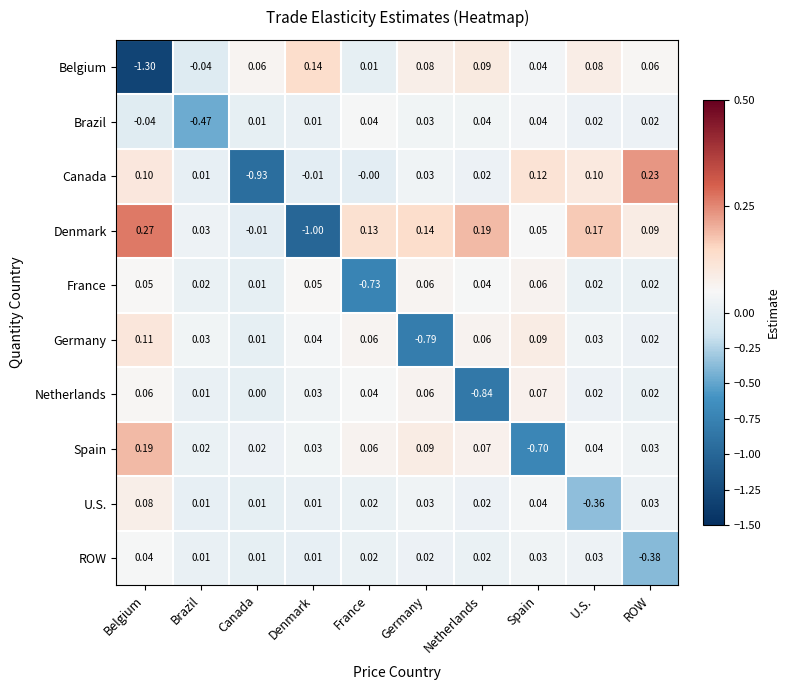

Rank the series at Belgium from highest to lowest value.

Denmark, Spain, Germany, Canada, U.S., Netherlands, France, ROW, Brazil, Belgium